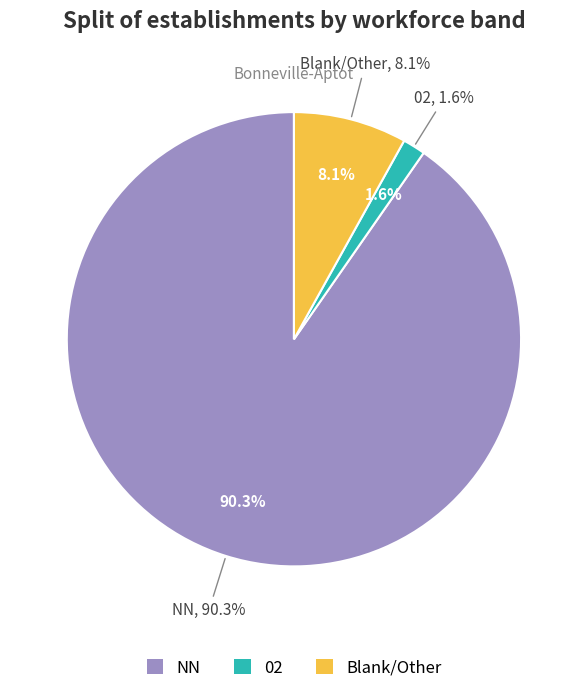

To the nearest percent, what is the difference between the NN and 02 slice percentages?

89%